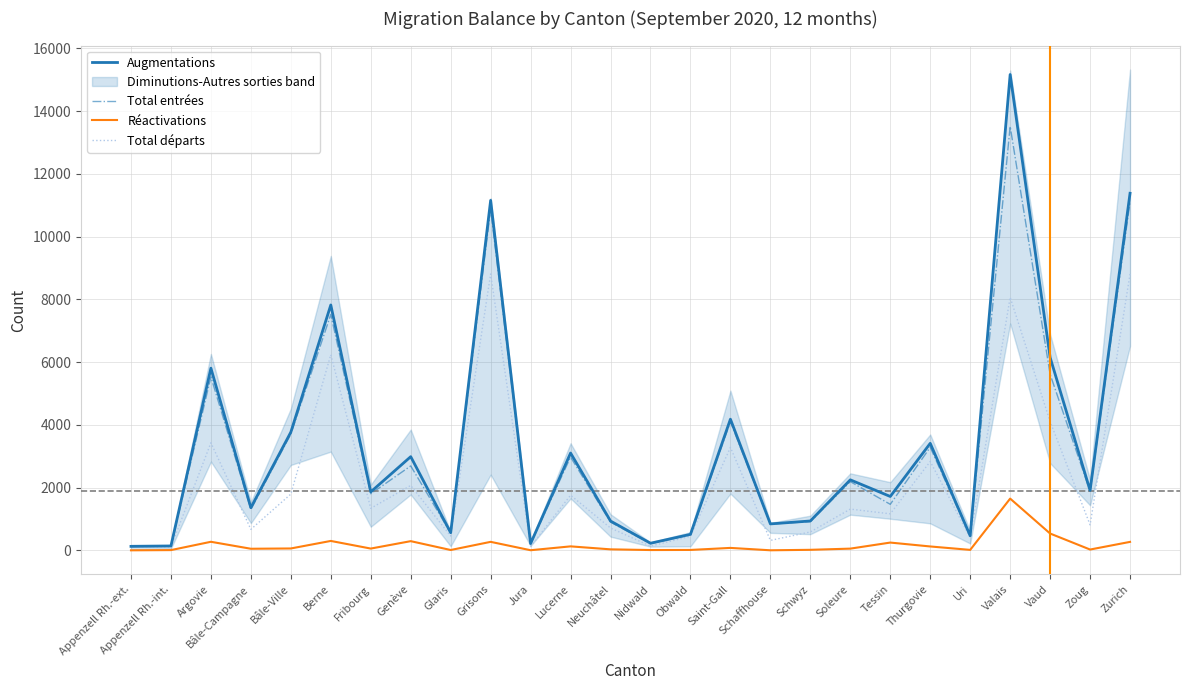

At which label is Total départs closest to 4459?

Vaud